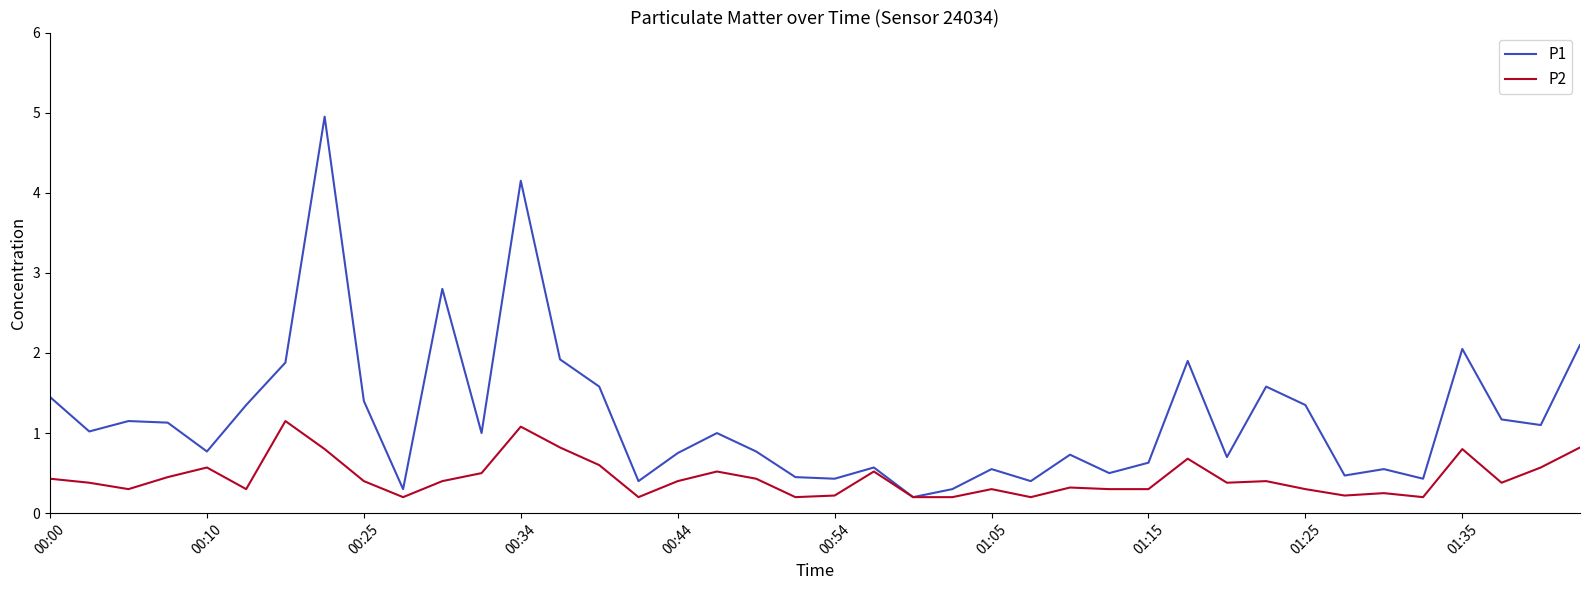

True or false: P1 has more than 2 points higher than both neighbors.

True